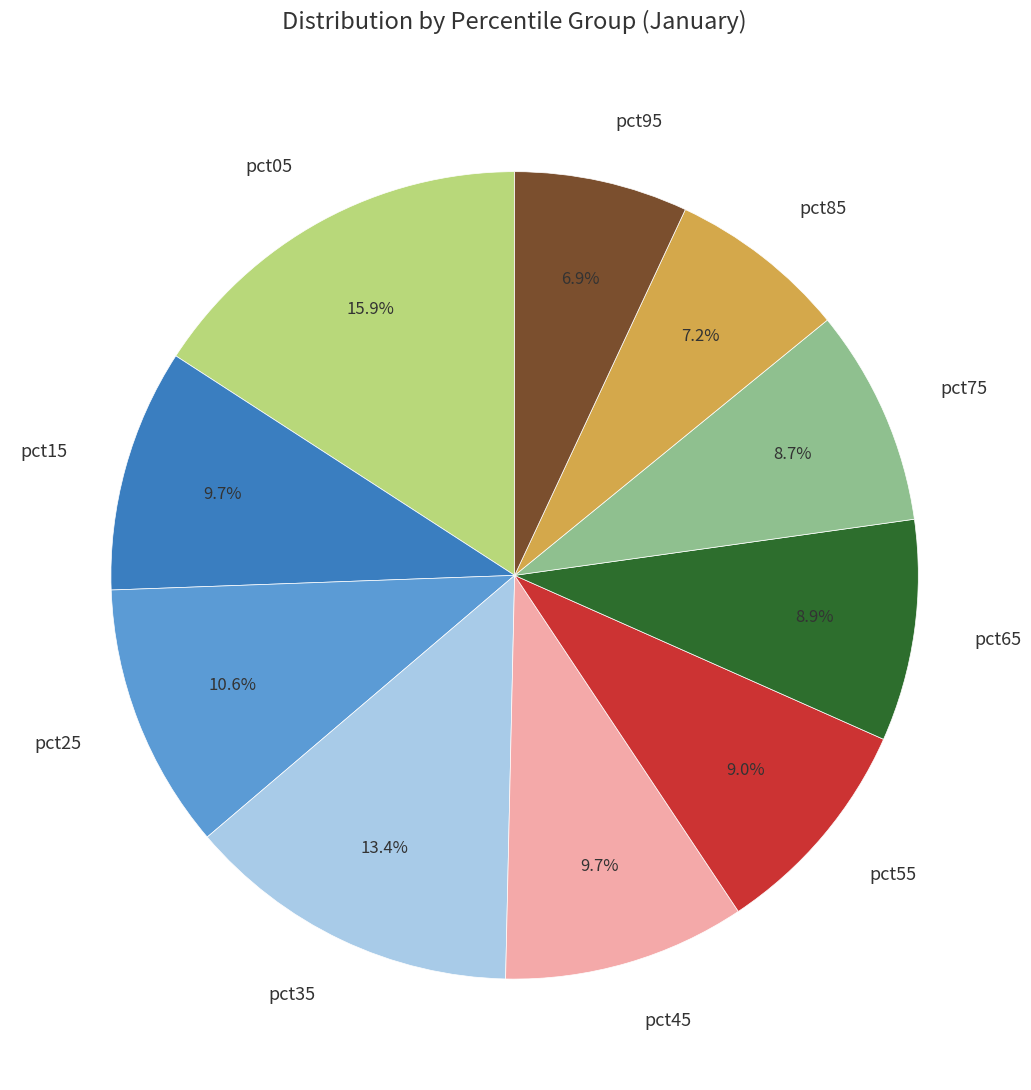

Does pct45 represent more than half of the total?

No